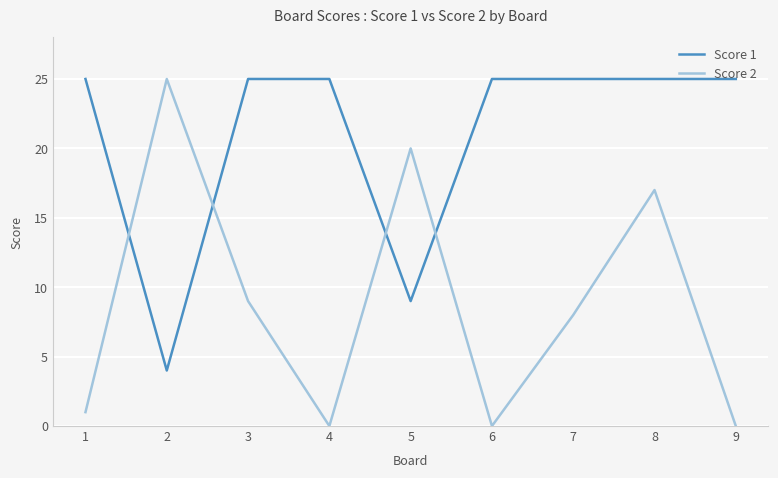

How many times do Score 2 and Score 1 cross each other?

4